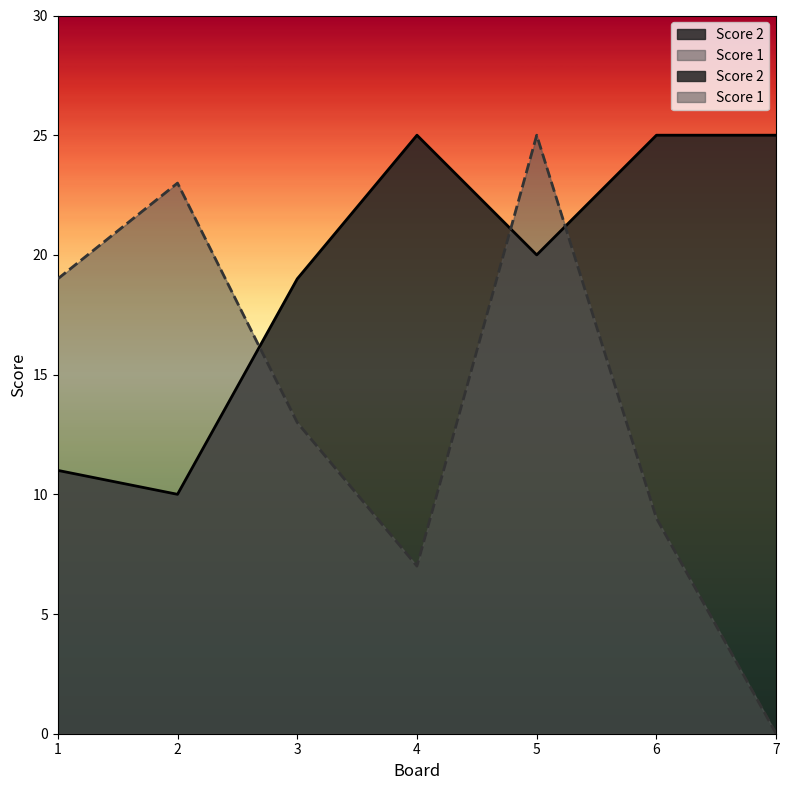

What are all the series names shown in the legend?

Score 2, Score 1